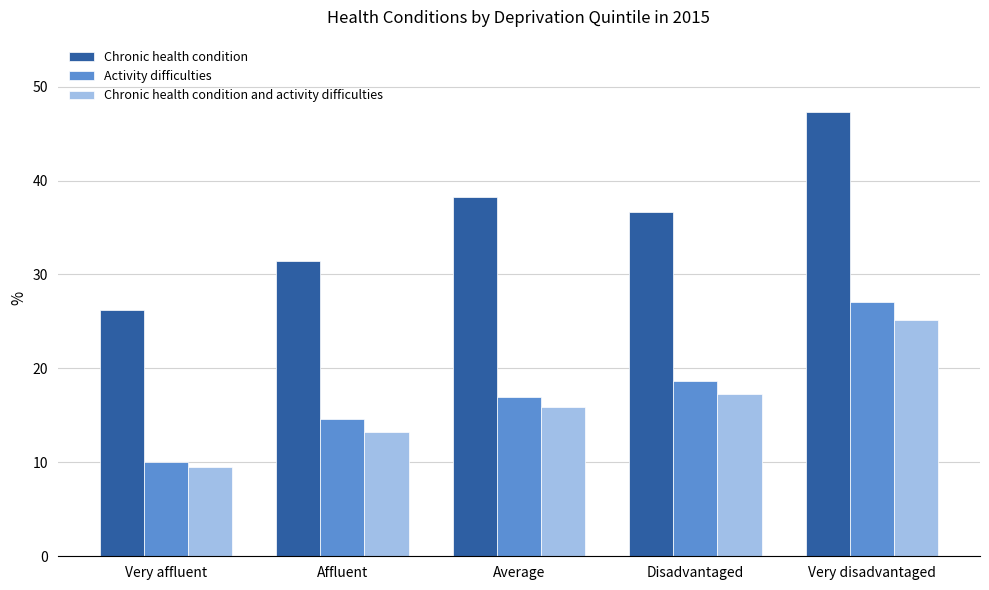

True or false: Chronic health condition has a value of 56.3 at Affluent.

False